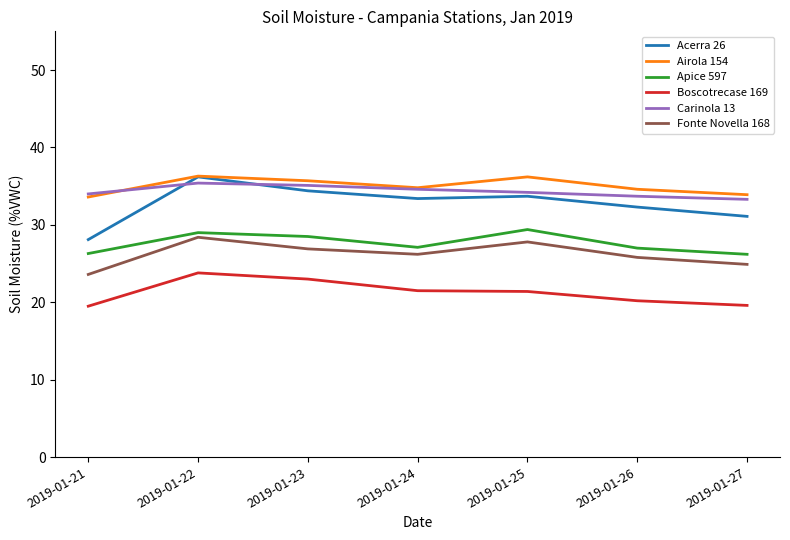

True or false: Fonte Novella 168 and Carinola 13 cross at least once.

False